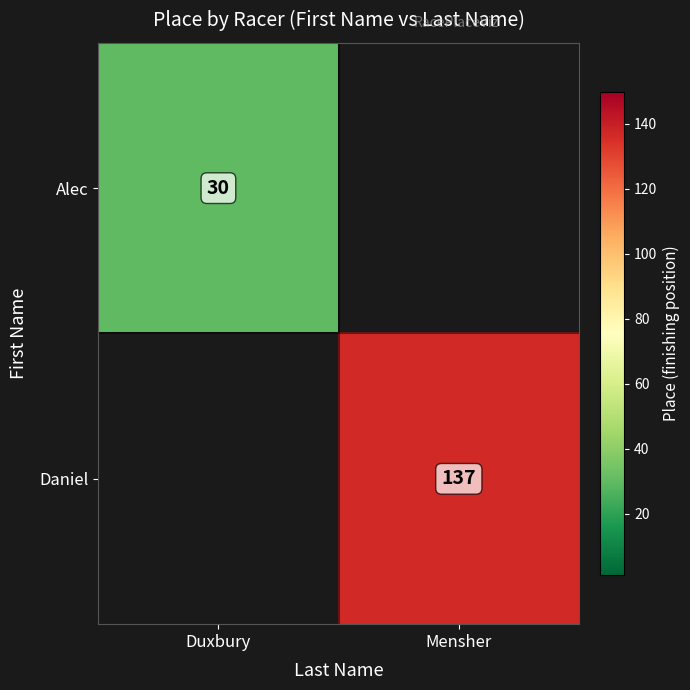

At which category does the chart reach its minimum across all series?

Duxbury